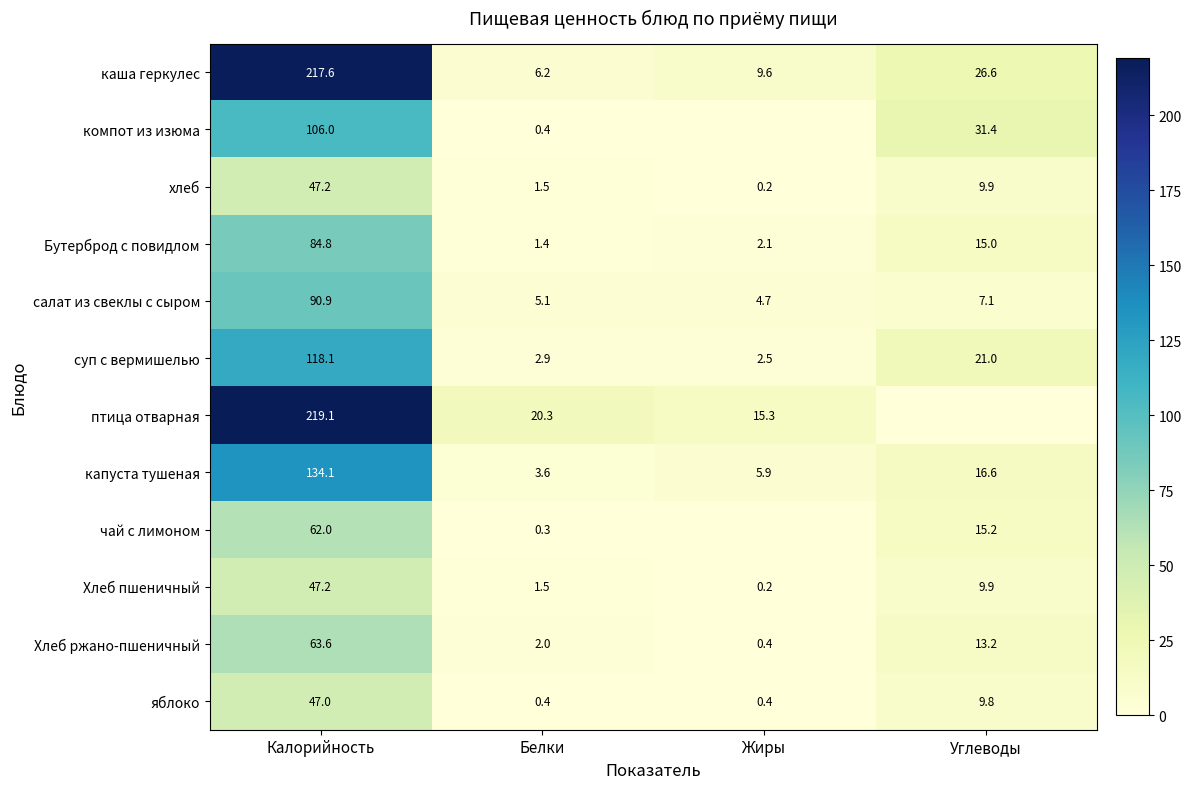

What is the maximum value shown in the chart?

219.1